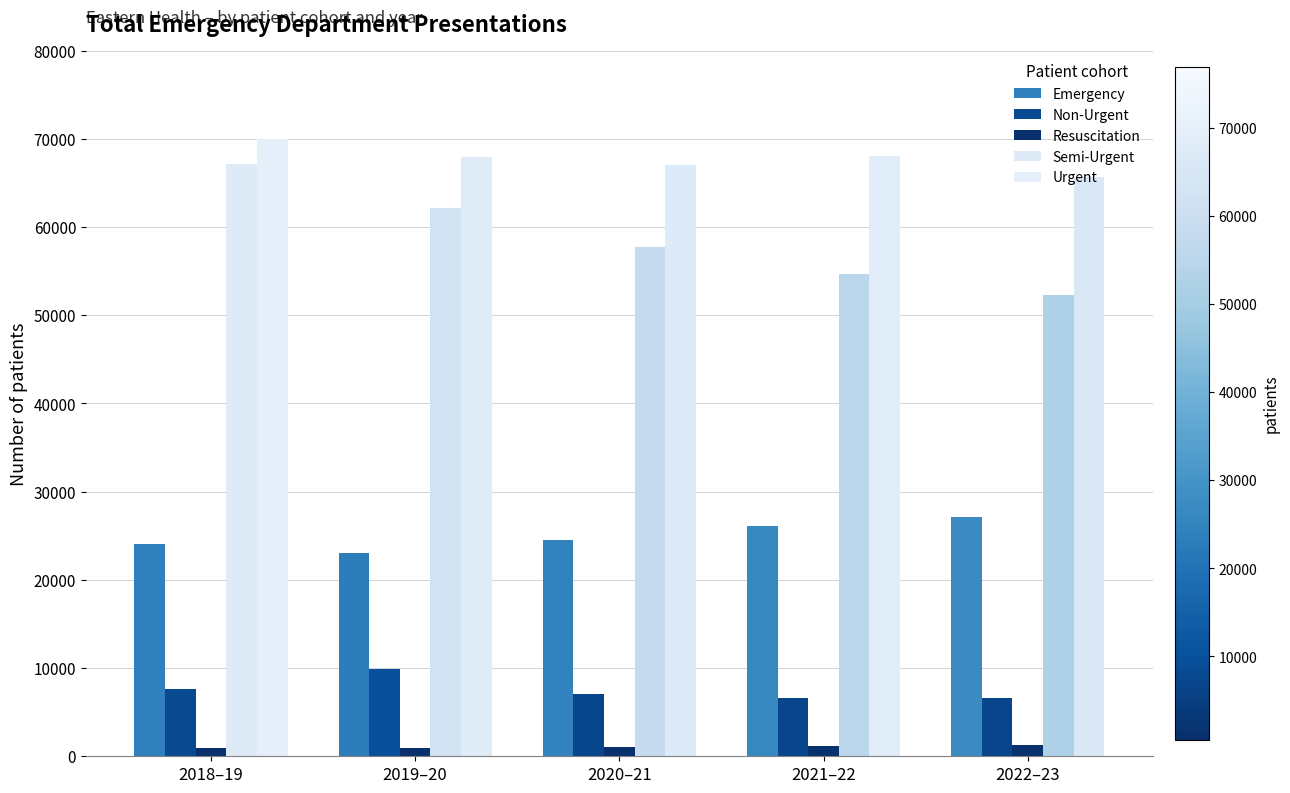

What is the total value across all series at 2019–20?

164106